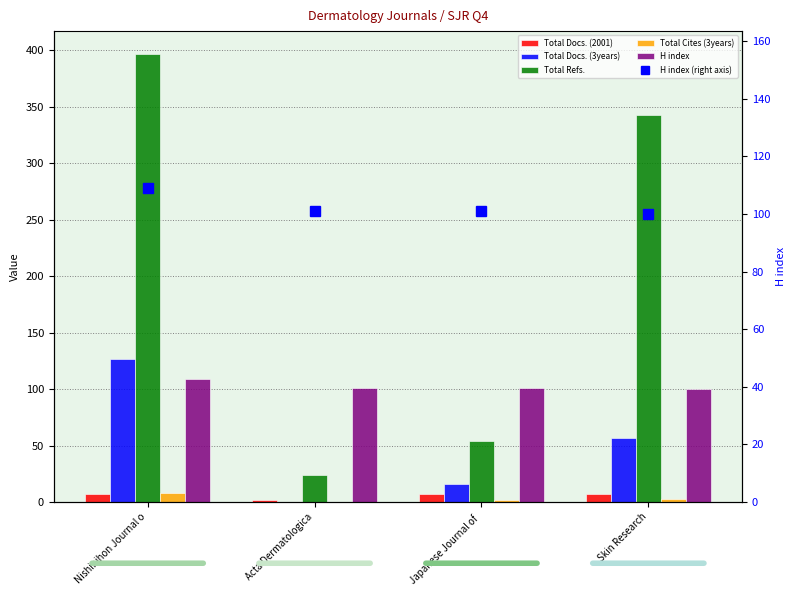

Is the value of Total Docs. (3years) at Japanese Journal of  greater than the value of H index (right axis) at Acta Dermatologica?

No